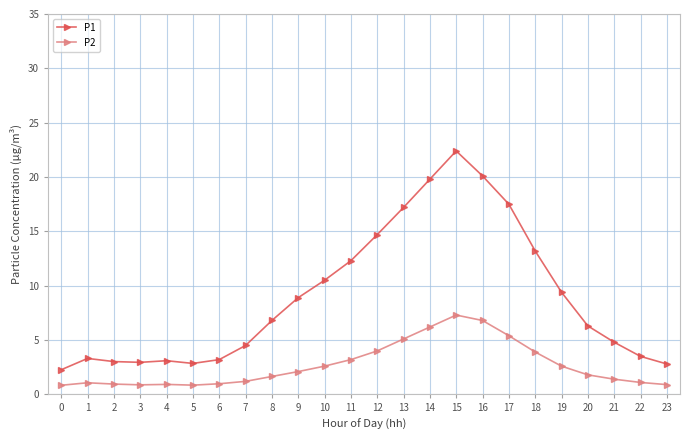

The value of P1 at 1 is 3.3. True or false?

True